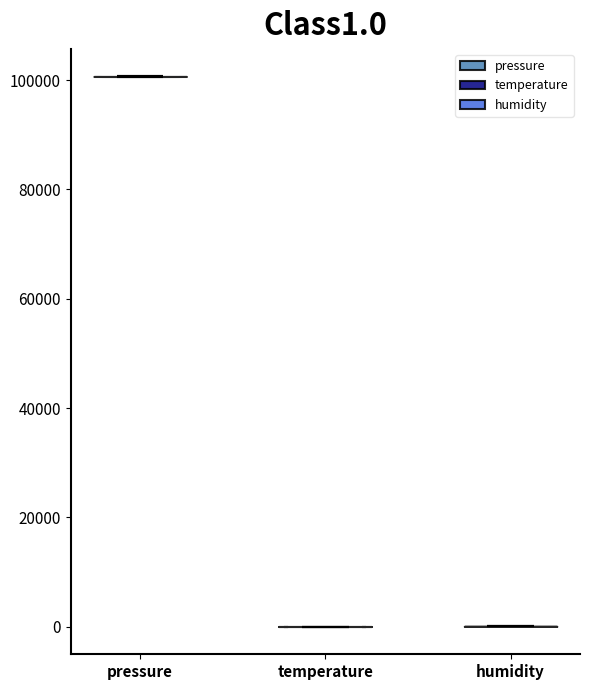

Where does the median line of the violin for humidity sit on the y-axis? The values are not printed on the chart, so give them approximately, as read against the axis.

0